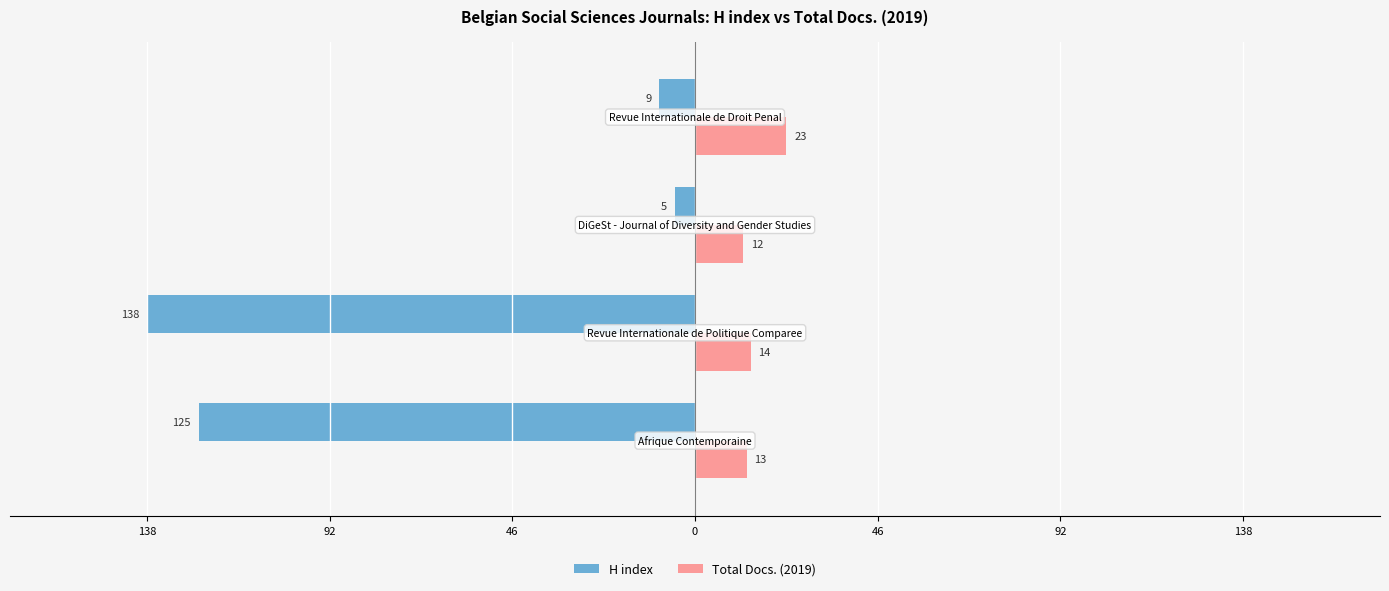

How many data points in H index are less than -9?

2